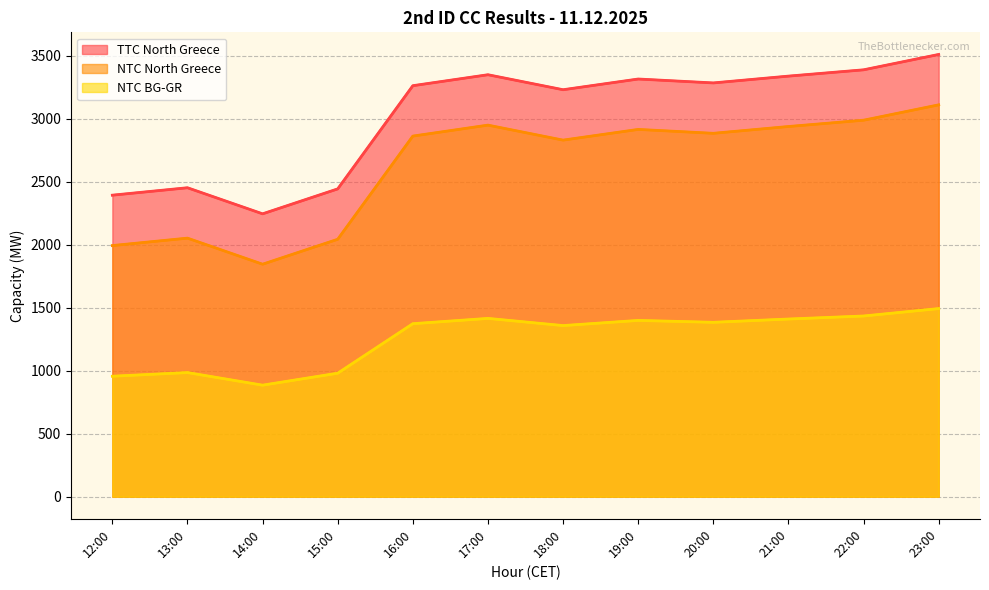

What is the sum of all TTC North Greece values?

36209